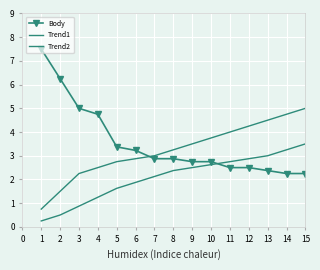

Read the Body value at 7.

2.9